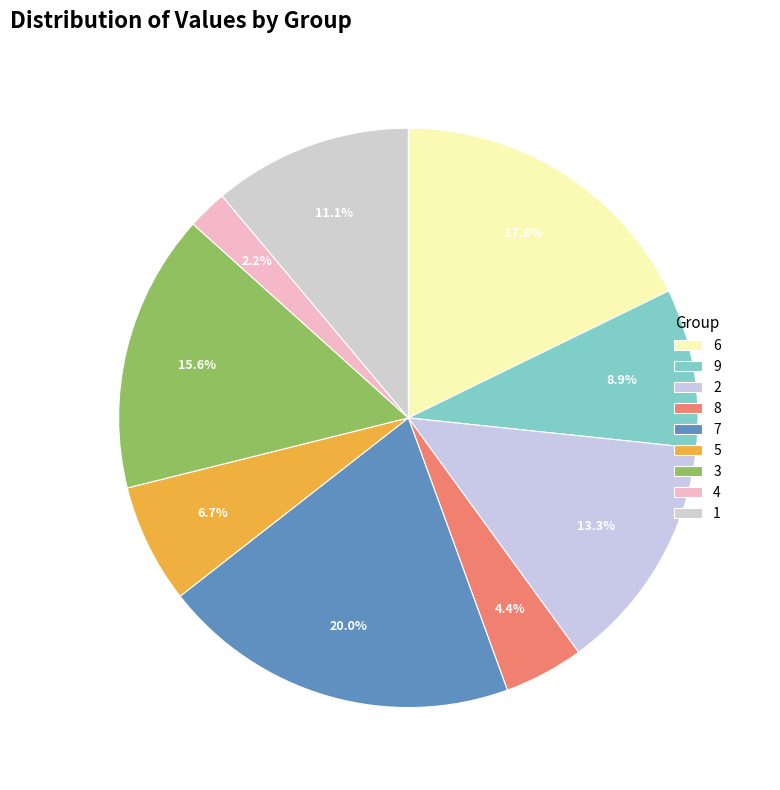

To the nearest percent, what is the average slice percentage?

11%